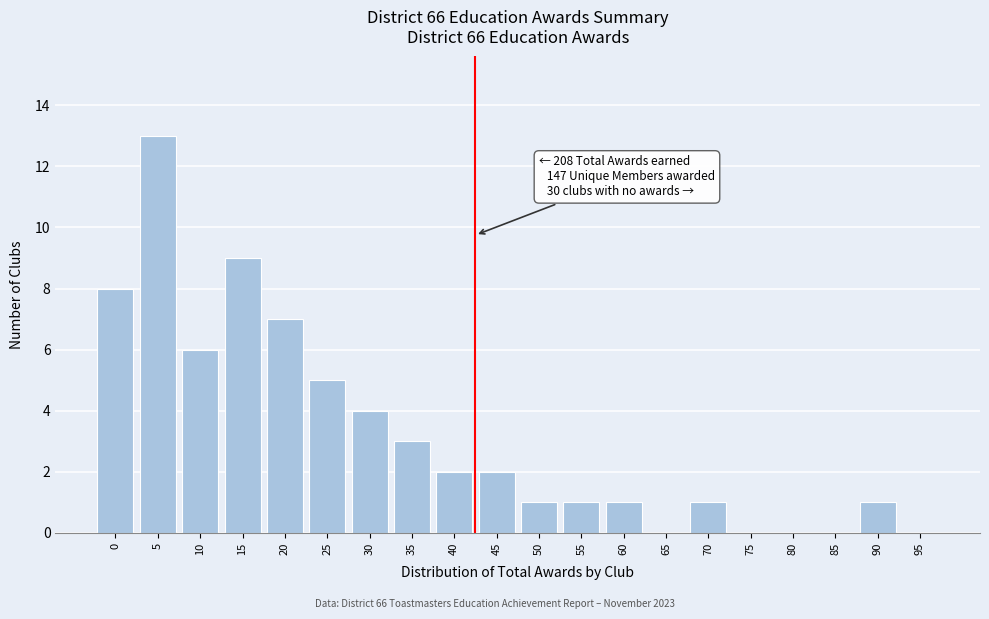

Reading left to right, what are all the values shown in this chart?

0=8	5=13	10=6	15=9	20=7	25=5	30=4	35=3	40=2	45=2	50=1	55=1	60=1	65=0	70=1	75=0	80=0	85=0	90=1	95=0